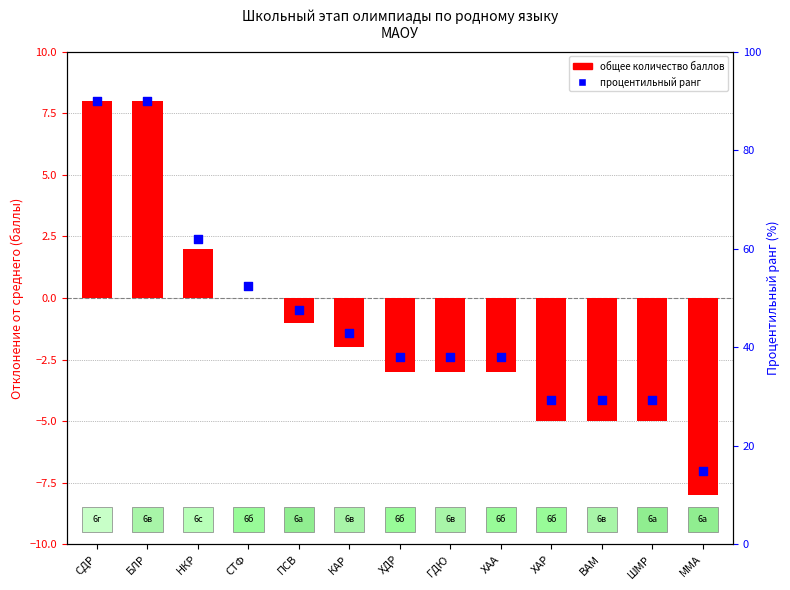

What is the total value across all series at КАР?

-3.4